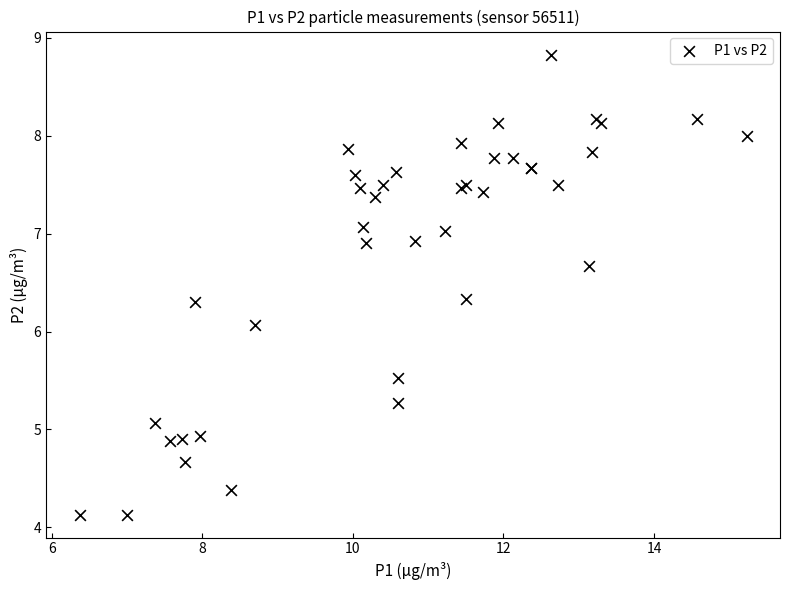

What Y value in the scatter plot is closest to 6?

6.1